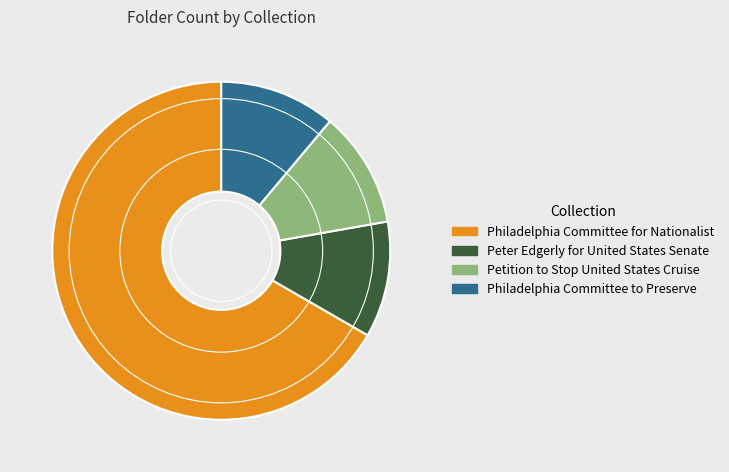

How many segments does this pie chart have?

4